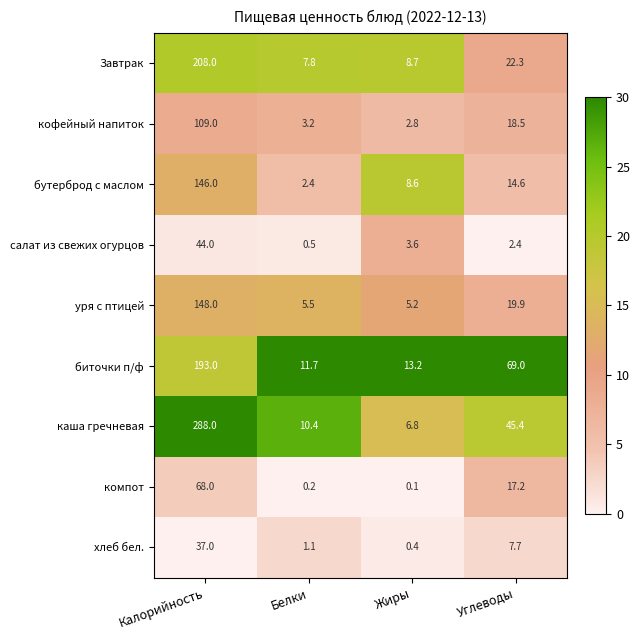

Is it true that уря с птицей equals 7.2 at Жиры?

False